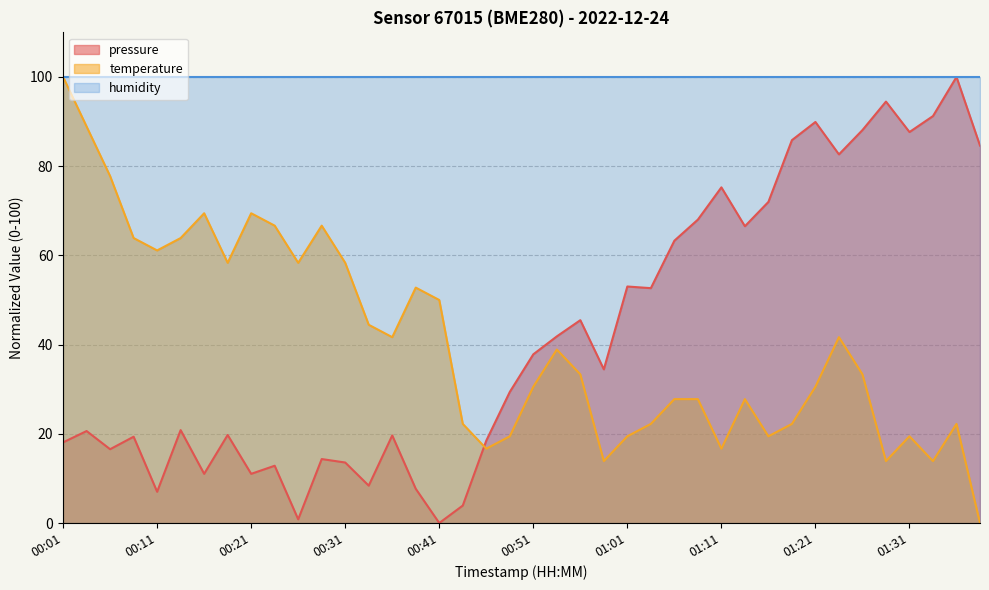

What is the difference between the temperature values at 01:16 and 00:56?

13.9